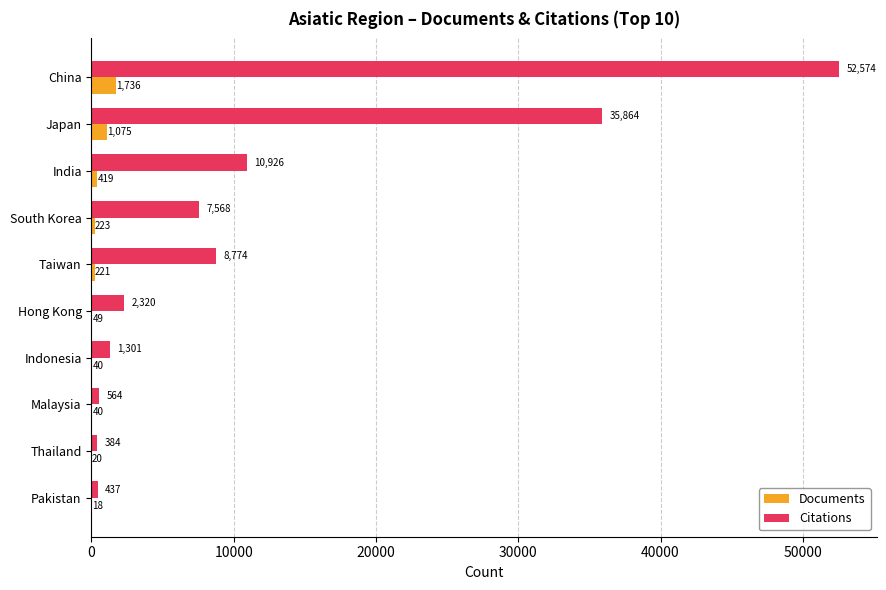

Which series changed the most between Hong Kong and Indonesia?

Citations